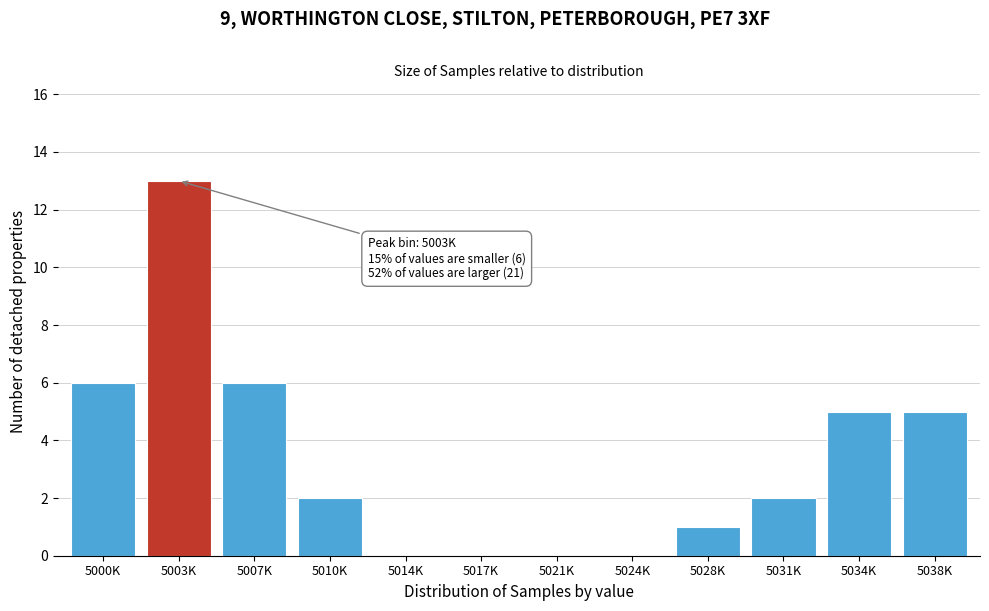

Reading right to left, what are all the values shown in this chart?

5038K=5	5034K=5	5031K=2	5028K=1	5024K=0	5021K=0	5017K=0	5014K=0	5010K=2	5007K=6	5003K=13	5000K=6